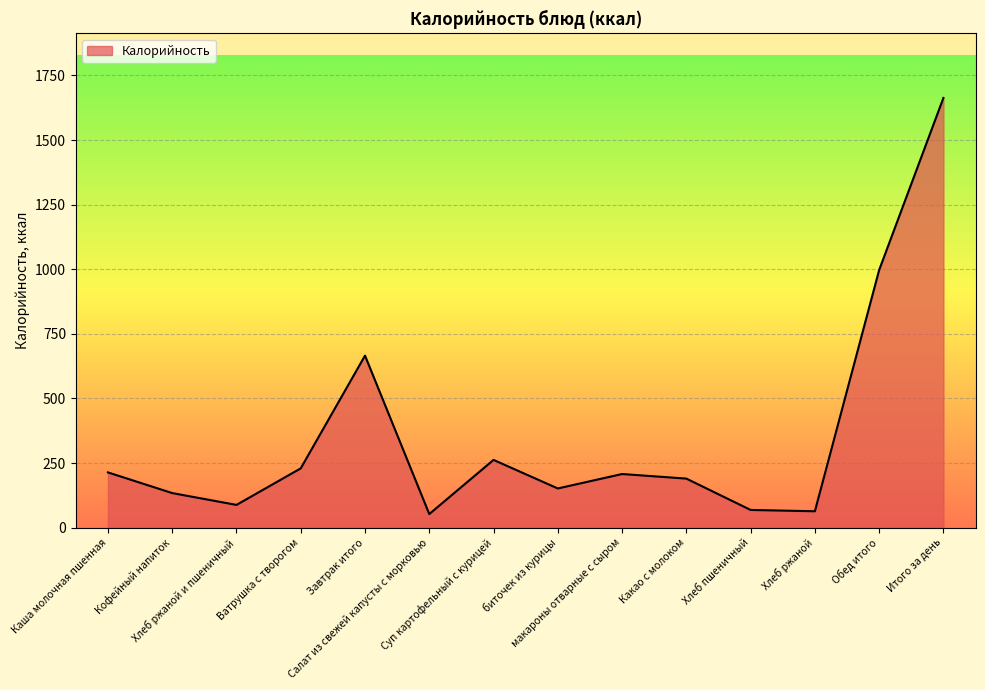

What is the sum of all values?

4988.1